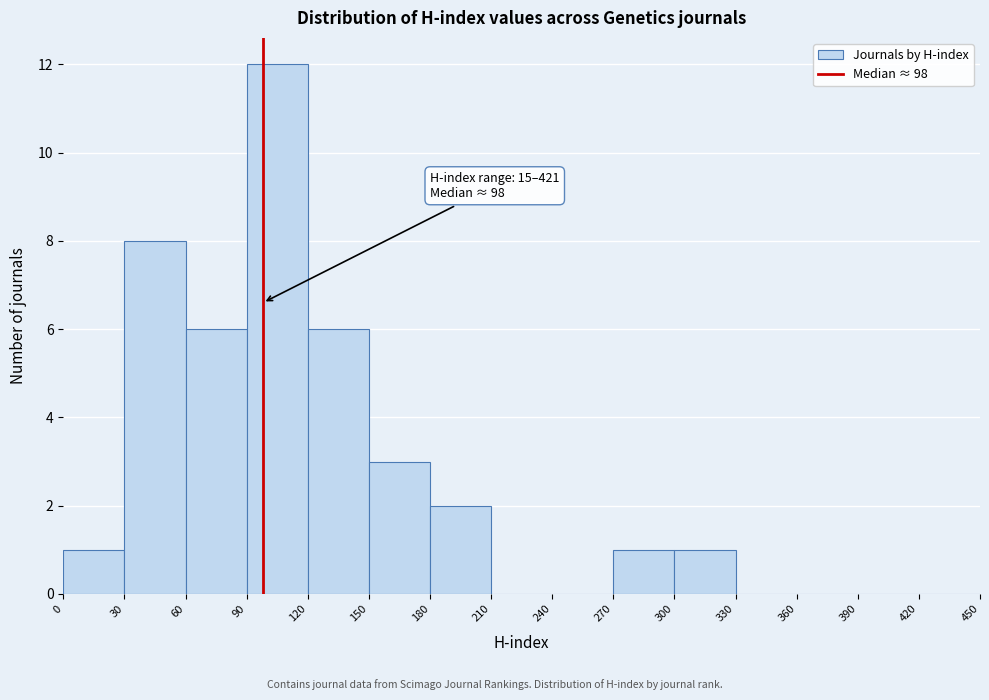

Over which range of the x-axis is the bar tallest?

90 to 120